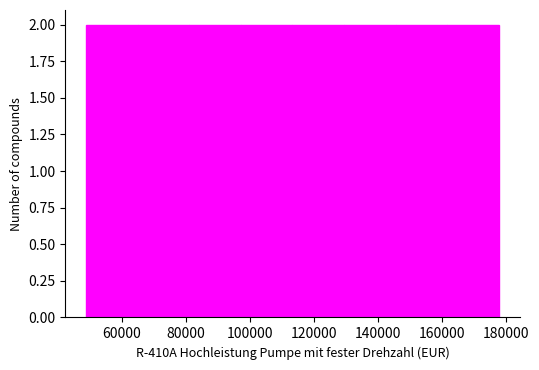

Reading left to right, transcribe this chart: for each bar, give the range it covers on the x-axis and its height. Neither the bar edges nor the heights are printed on the chart, so give them approximately, as read against the axes.

48000 to 64000: 2
64000 to 82000: 2
82000 to 98000: 2
98000 to 114000: 2
114000 to 130000: 2
130000 to 146000: 2
146000 to 162000: 2
162000 to 178000: 2